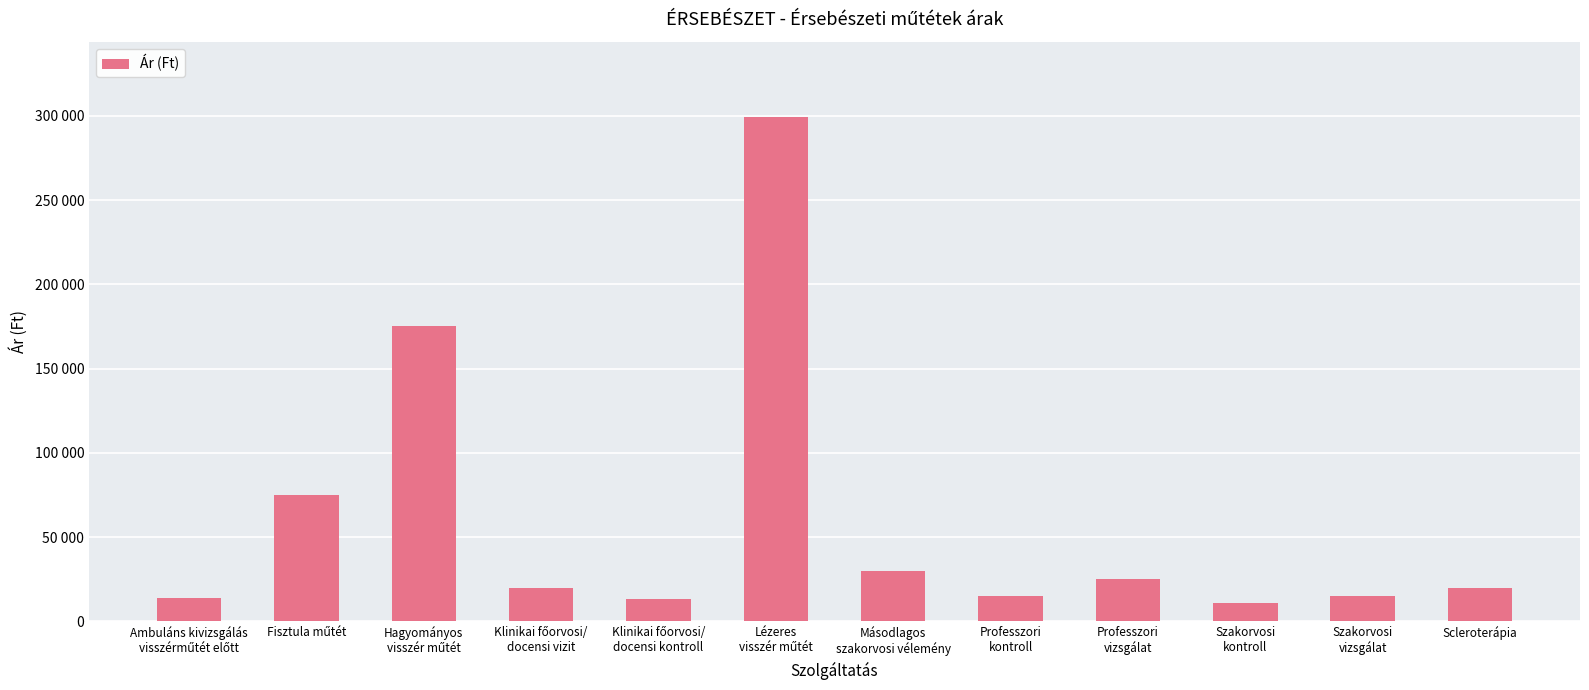

Between Szakorvosi
kontroll and Lézeres
visszér műtét, which is larger?

Lézeres
visszér műtét